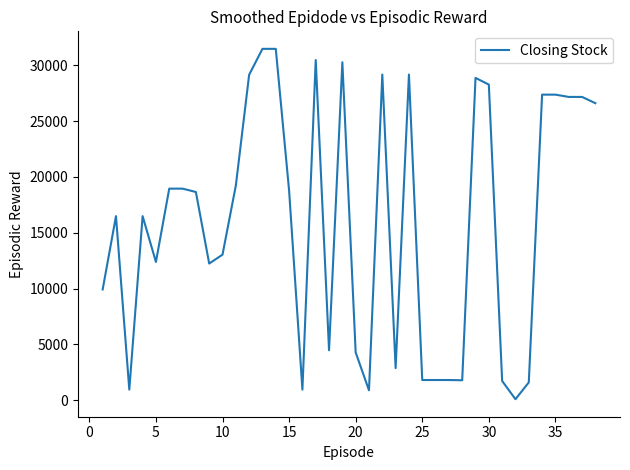

What is the maximum value shown in the chart?

31467